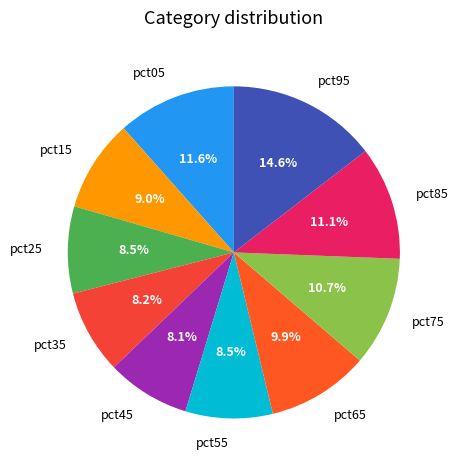

Does pct05 account for over 50% of the chart?

No